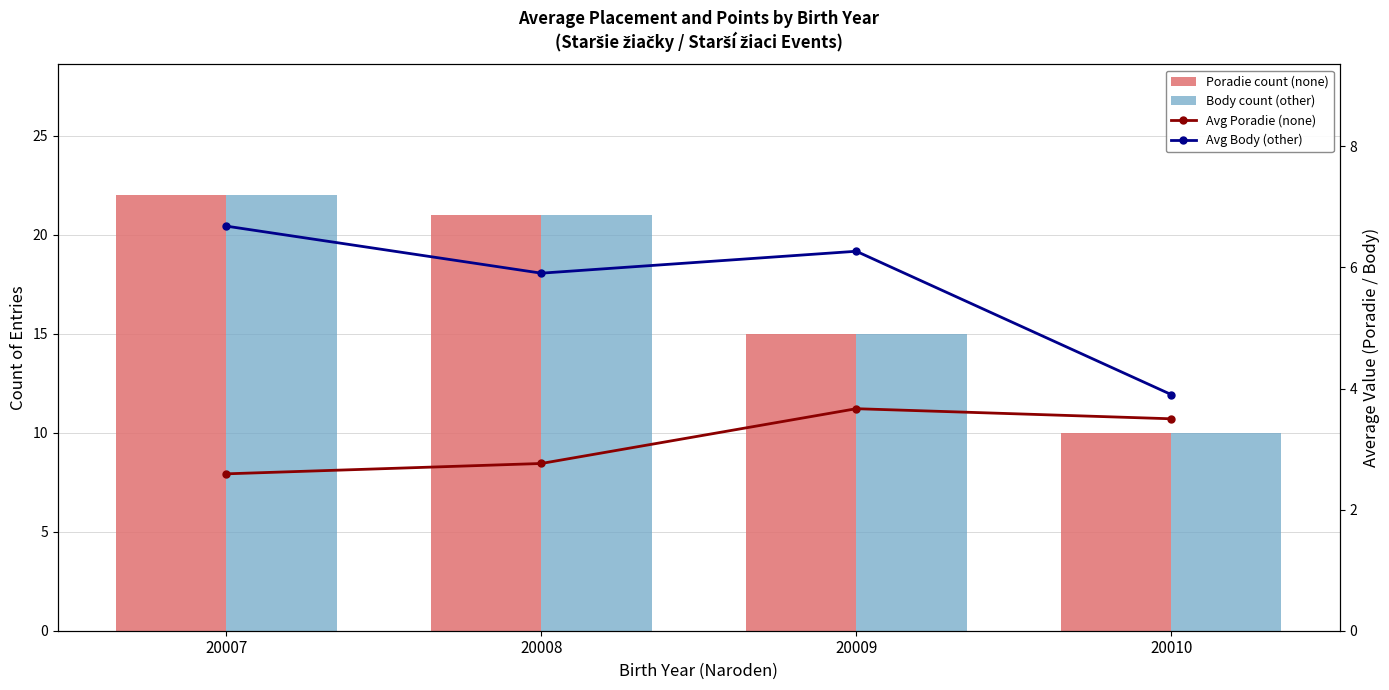

How many groups of bars are there?

4